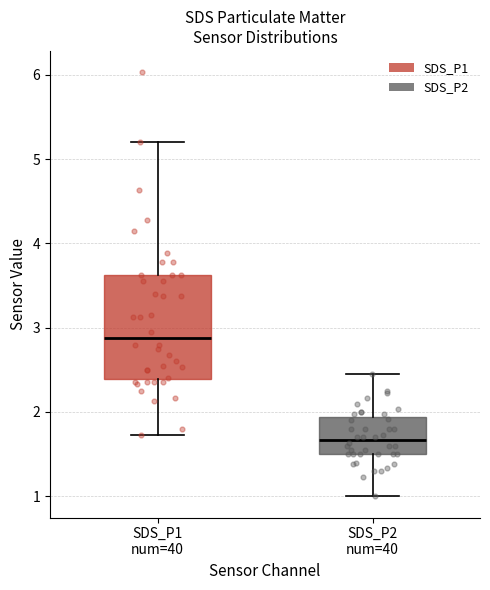

Where does the upper whisker of the box for SDS_P1 num=40 end on the y-axis? The values are not printed on the chart, so give them approximately, as read against the axis.

5.2